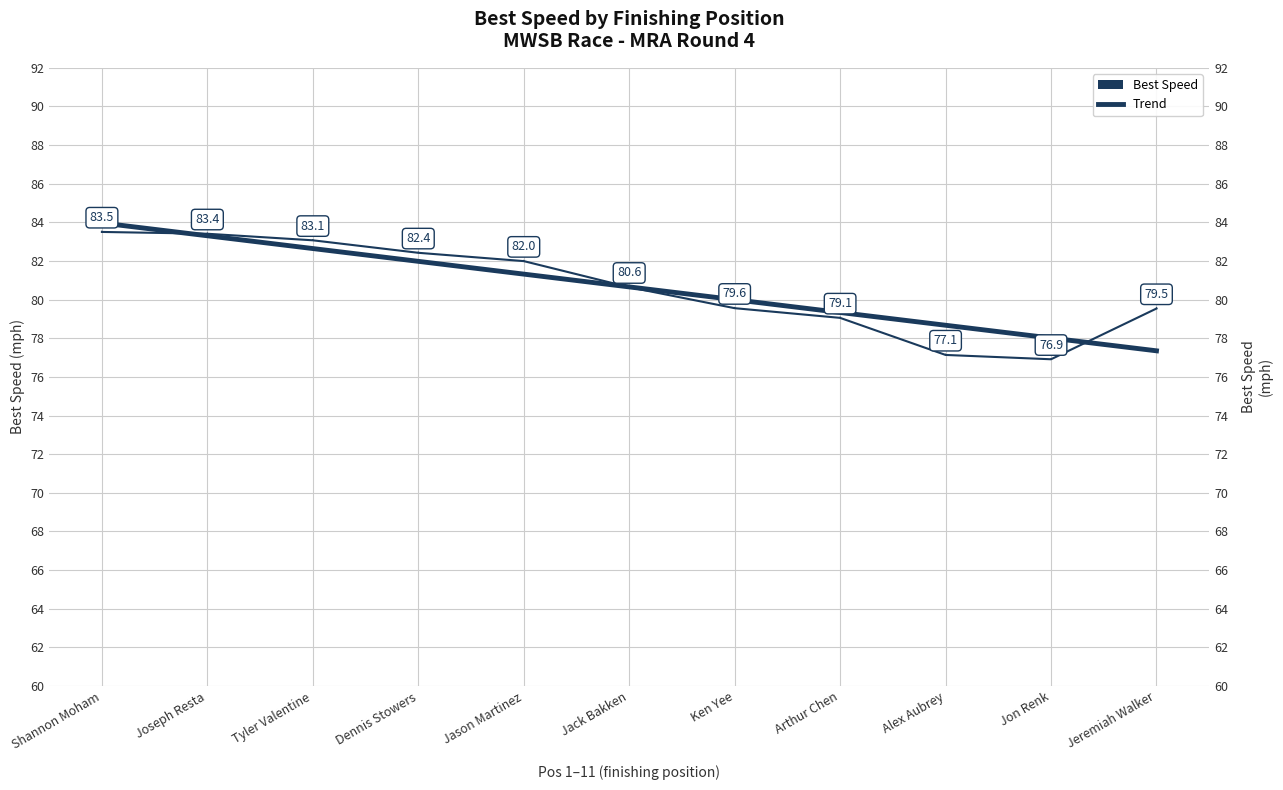

Between Dennis Stowers and Jon Renk, which series saw the biggest shift?

Best Speed